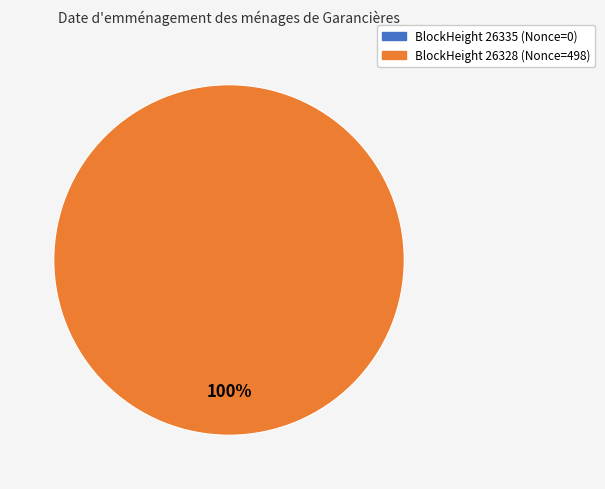

How many segments does this pie chart have?

2